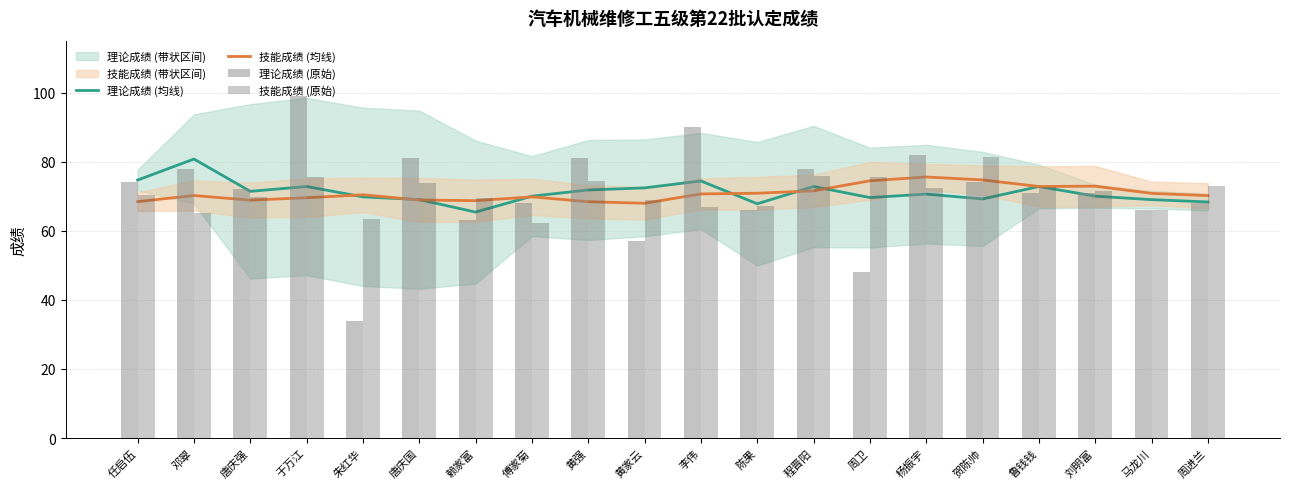

What is the total value across all series at 杨振宇?

300.6